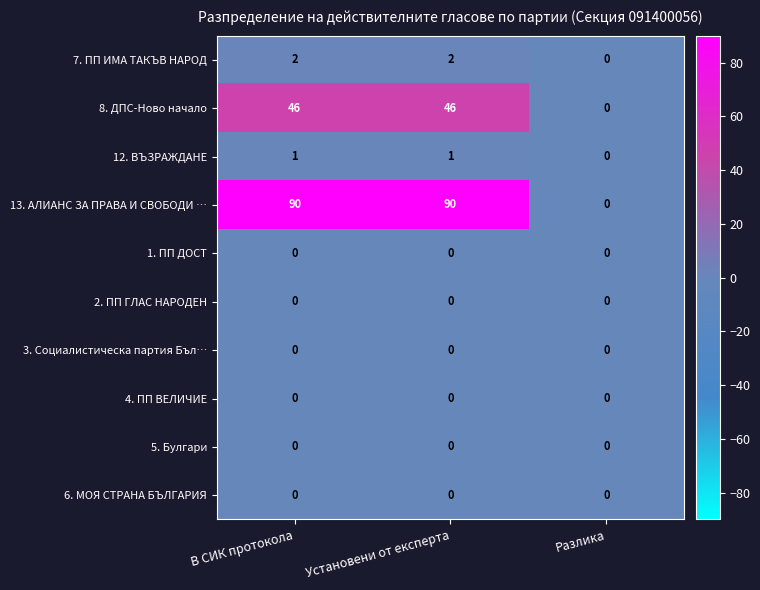

Reading left to right, extract all data points from this chart.

7. ПП ИМА ТАКЪВ НАРОД: В СИК протокола=2	Установени от експерта=2	Разлика=0
8. ДПС-Ново начало: В СИК протокола=46	Установени от експерта=46	Разлика=0
12. ВЪЗРАЖДАНЕ: В СИК протокола=1	Установени от експерта=1	Разлика=0
13. АЛИАНС ЗА ПРАВА И СВОБОДИ …: В СИК протокола=90	Установени от експерта=90	Разлика=0
1. ПП ДОСТ: В СИК протокола=0	Установени от експерта=0	Разлика=0
2. ПП ГЛАС НАРОДЕН: В СИК протокола=0	Установени от експерта=0	Разлика=0
3. Социалистическа партия Бъл…: В СИК протокола=0	Установени от експерта=0	Разлика=0
4. ПП ВЕЛИЧИЕ: В СИК протокола=0	Установени от експерта=0	Разлика=0
5. Булгари: В СИК протокола=0	Установени от експерта=0	Разлика=0
6. МОЯ СТРАНА БЪЛГАРИЯ: В СИК протокола=0	Установени от експерта=0	Разлика=0